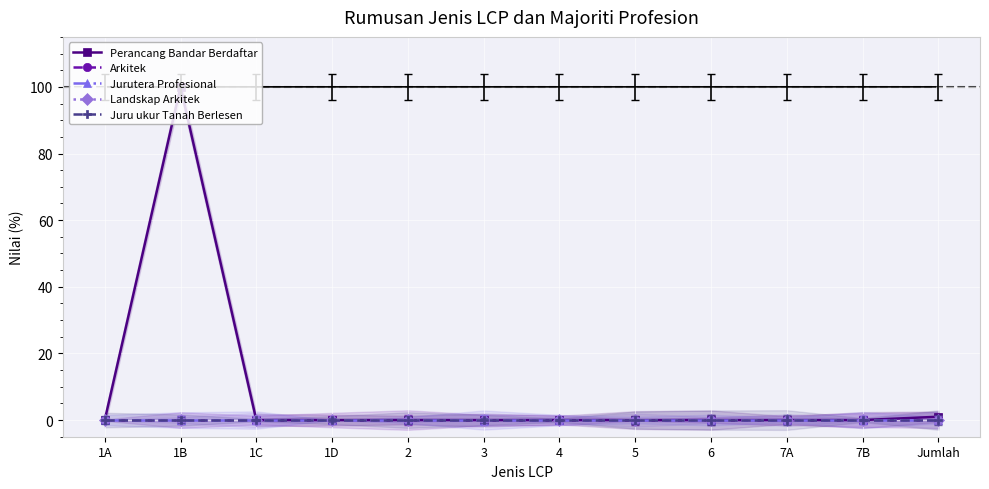

Between 3 and 5, which series saw the biggest shift?

Perancang Bandar Berdaftar